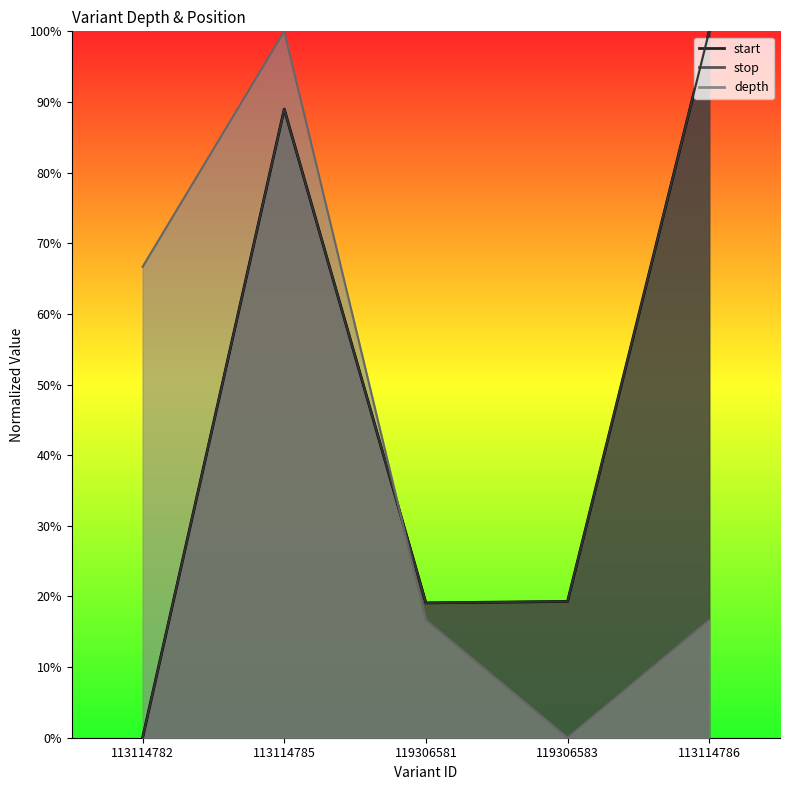

How many positive values does the stop series have?

4